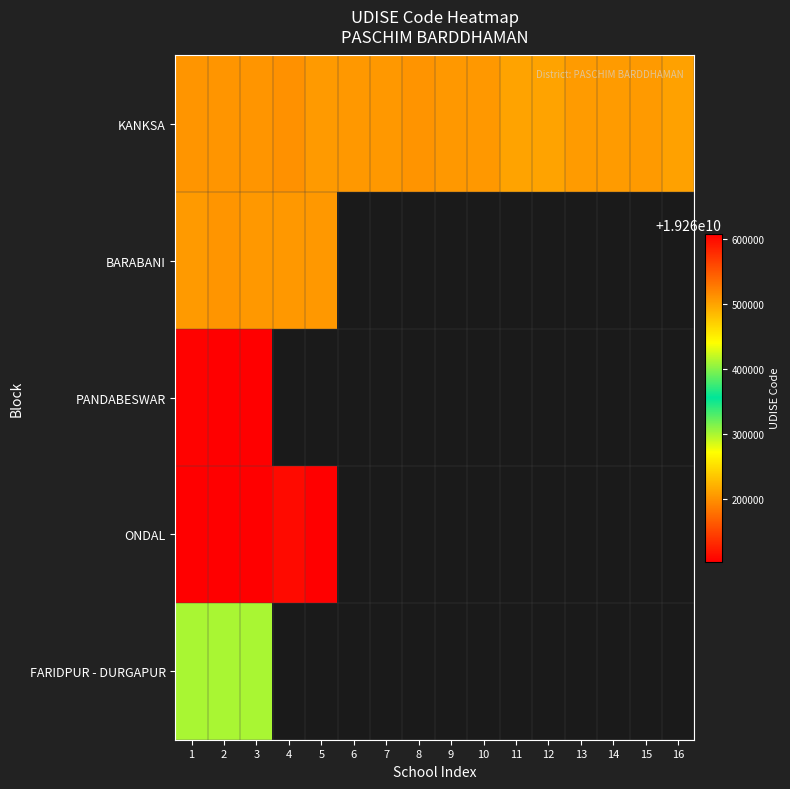

Between 10 and 14, which is larger?

10